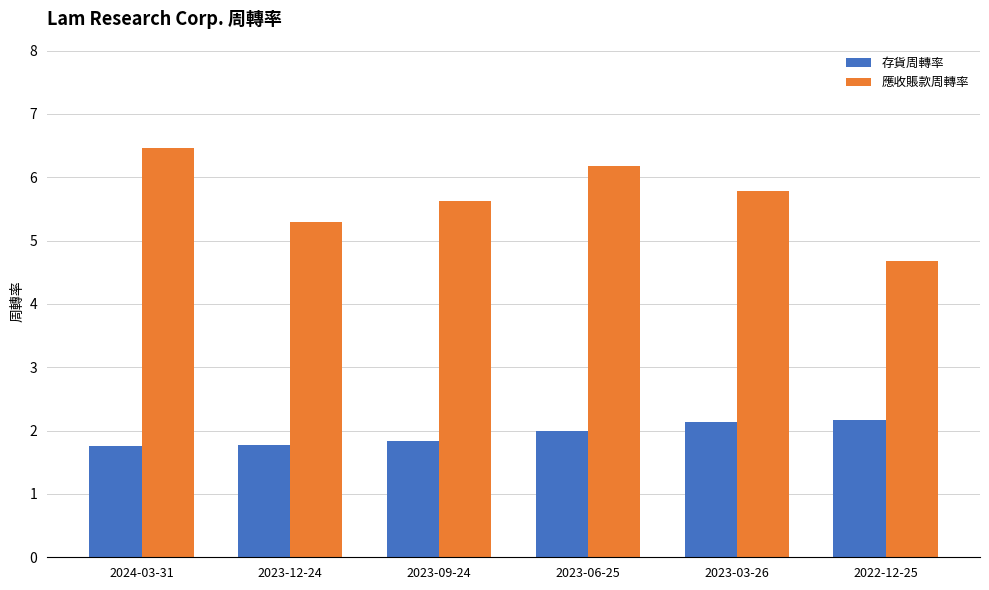

Rank the series by their maximum value, from highest to lowest.

應收賬款周轉率, 存貨周轉率